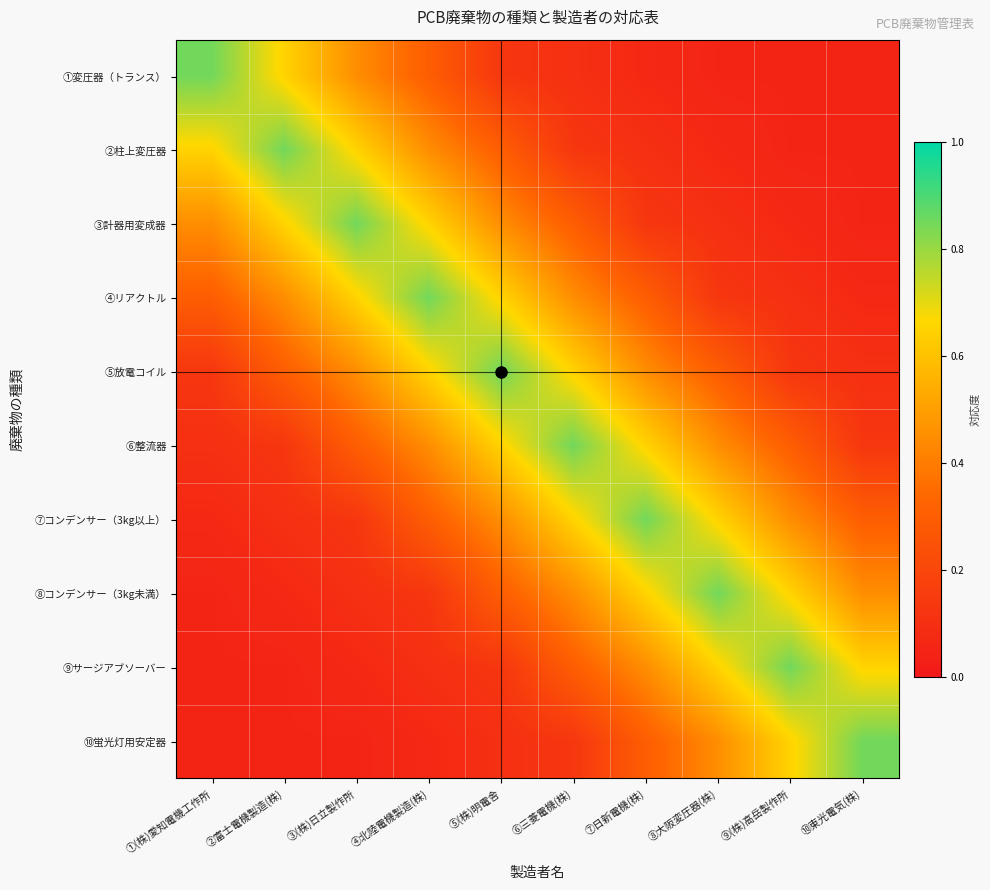

Which series has the largest range (max minus min)?

①変圧器（トランス）